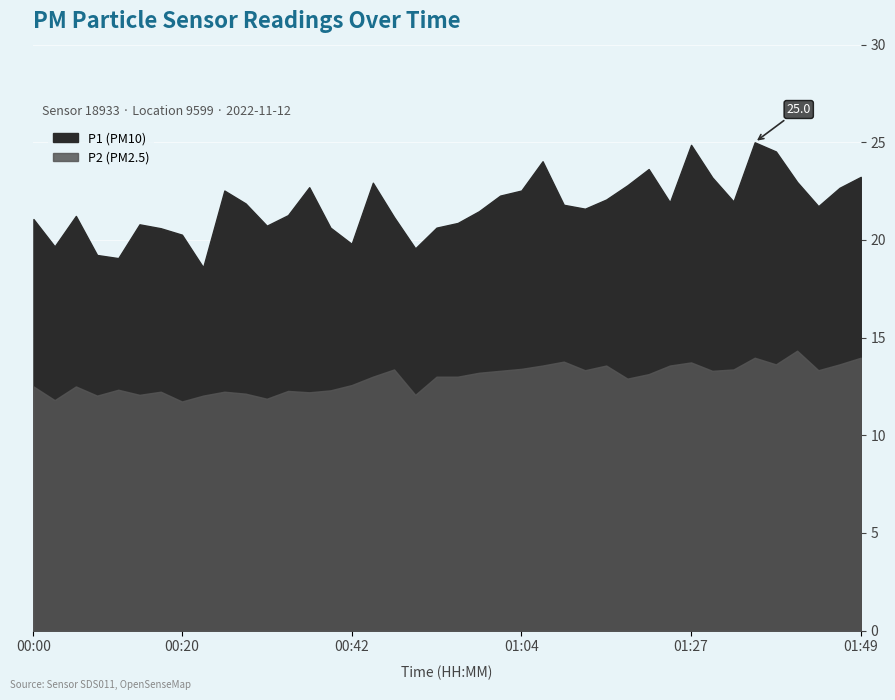

What is the approximate value of P2 at 00:42?

12.6